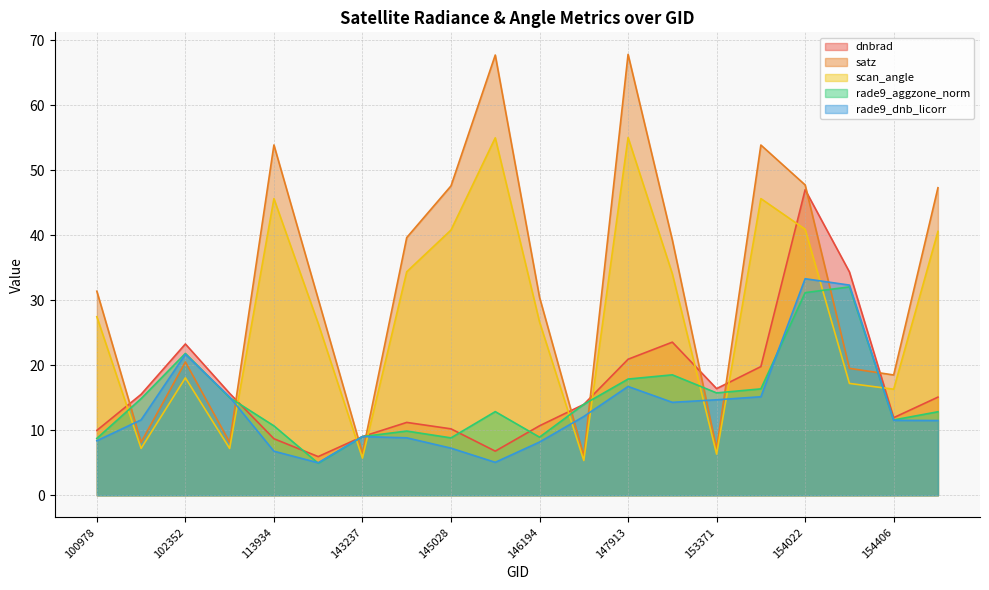

Where does the scan_angle series first go above 27?

100978